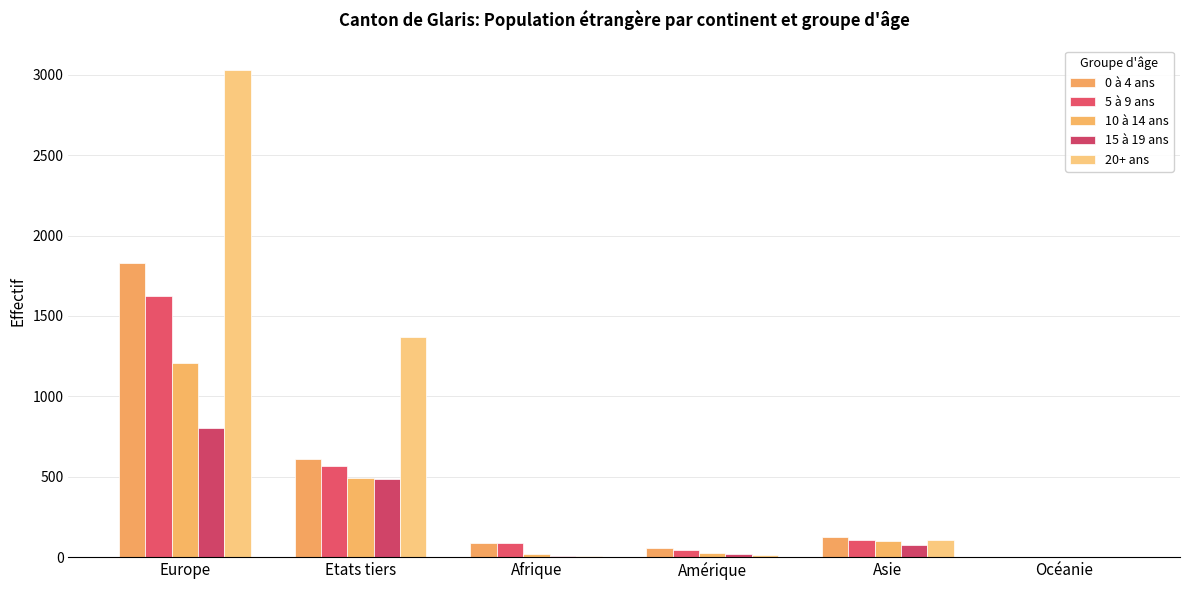

What is the total value across all series at Afrique?

201